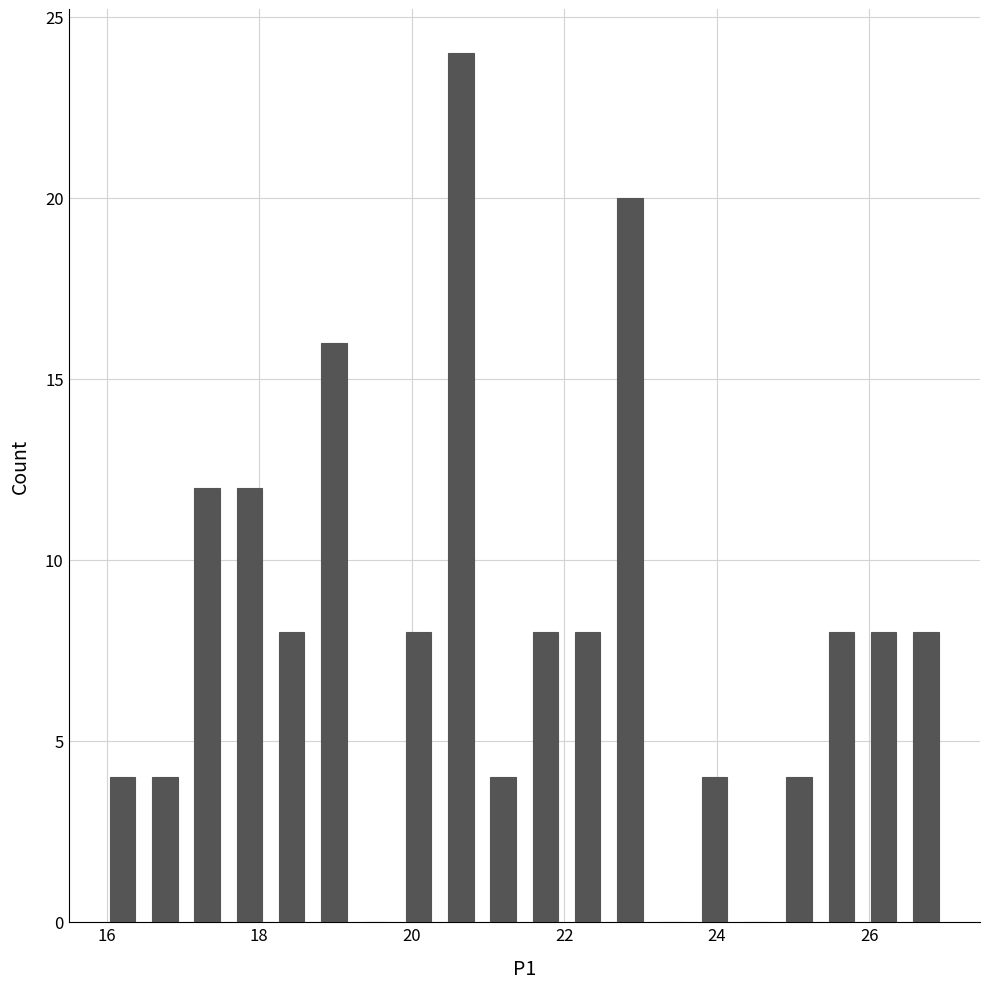

Read against the x-axis, roughly where is the centre of the tallest bar?

20.6